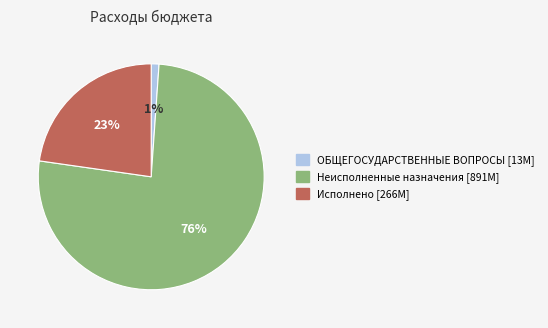

Is there any slice that represents more than half of the pie?

Yes